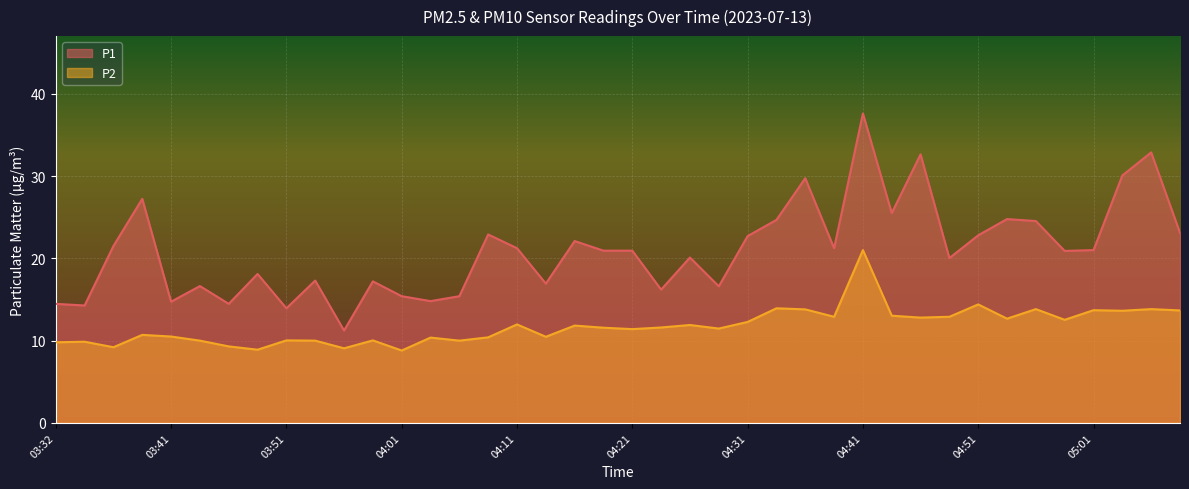

Where is the first local minimum for P1?

03:34